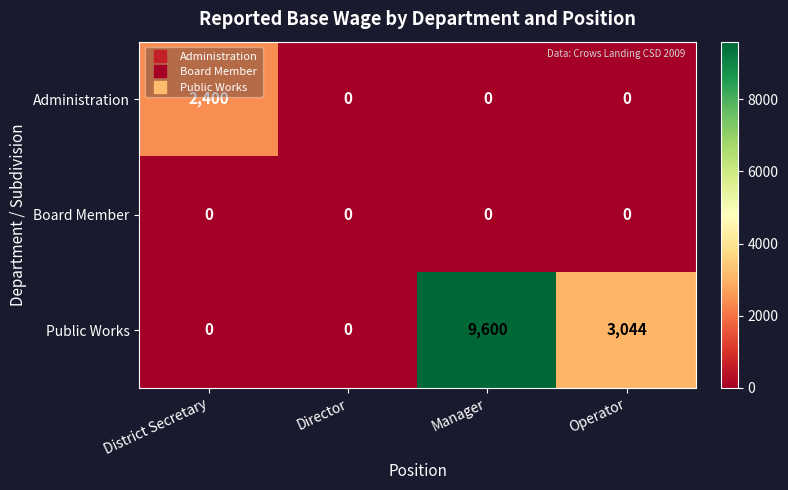

Where does the Public Works series first go above 3044?

Manager